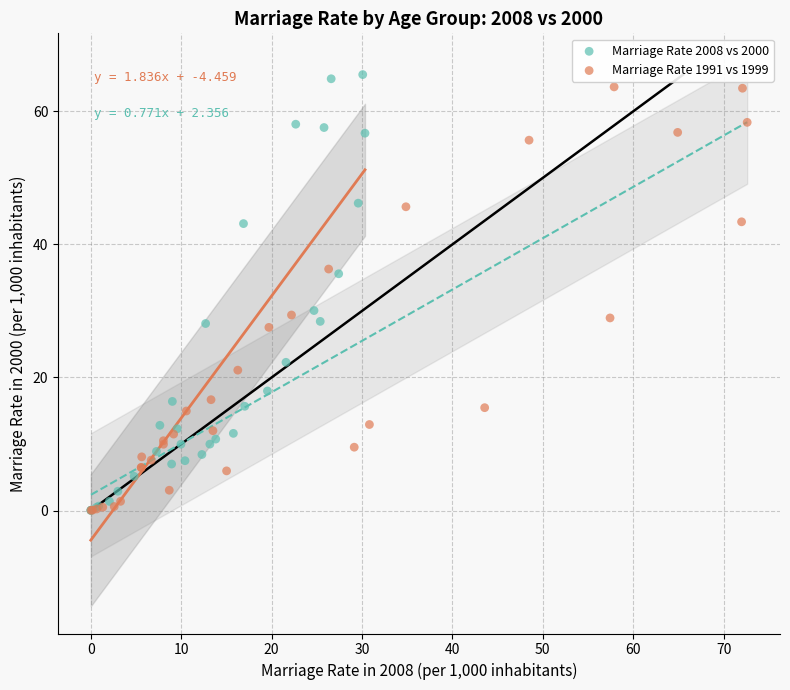

Which series contains the highest Y value?

Marriage Rate 2008 vs 2000